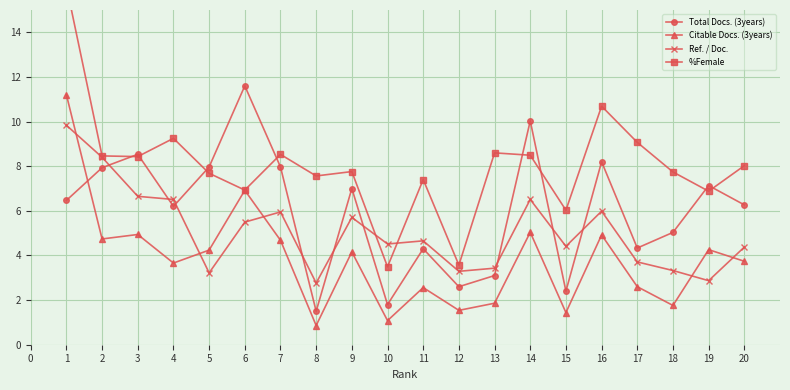

Reading left to right, list all the values displayed in this chart.

Total Docs. (3years): 6.5	7.9	8.5	6.2	8.0	11.6	8.0	1.5	7.0	1.8	4.3	2.6	3.1	10.0	2.4	8.2	4.3	5.0	7.1	6.3
Citable Docs. (3years): 11.2	4.7	4.9	3.7	4.2	6.9	4.7	0.9	4.2	1.1	2.6	1.5	1.9	5.0	1.4	4.9	2.6	1.8	4.3	3.7
Ref. / Doc.: 9.8	8.4	6.6	6.5	3.2	5.5	6.0	2.8	5.7	4.5	4.7	3.3	3.4	6.5	4.4	6.0	3.7	3.3	2.9	4.4
%Female: 16.1	8.5	8.4	9.2	7.7	6.9	8.5	7.6	7.8	3.5	7.4	3.6	8.6	8.5	6.0	10.7	9.1	7.7	6.9	8.0